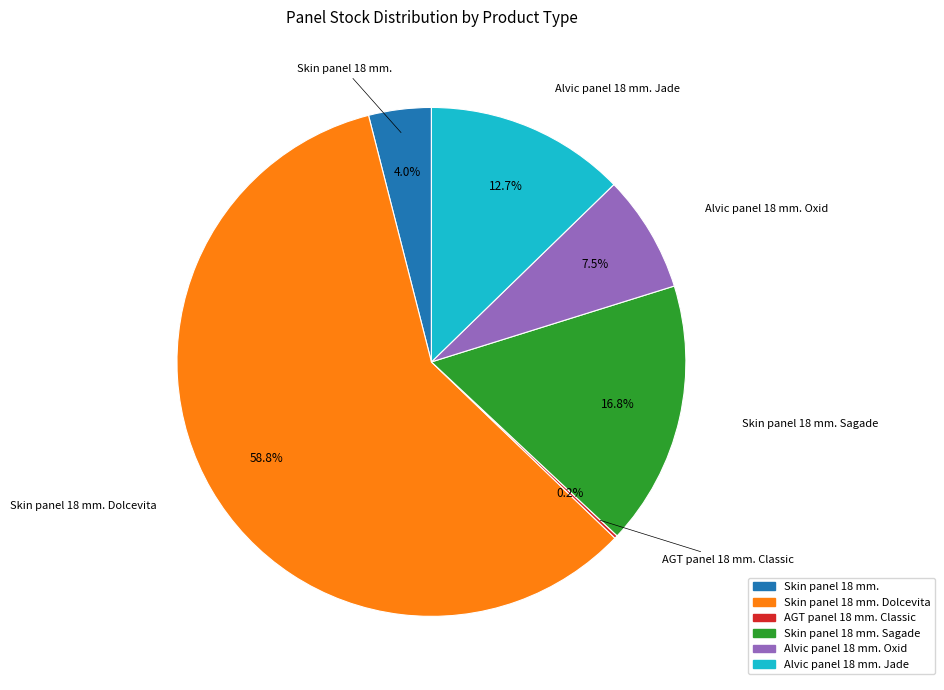

Is there any slice that represents more than half of the pie?

Yes